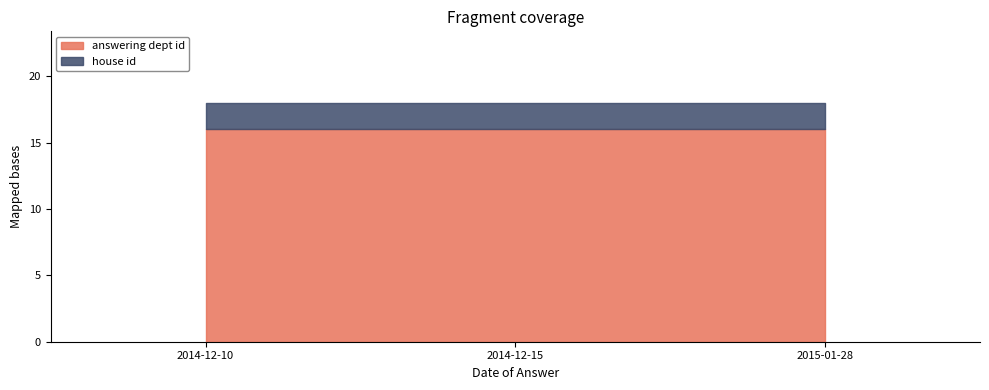

Reading right to left, transcribe all the data shown in this chart.

answering dept id: 2015-01-28=16	2014-12-15=16	2014-12-10=16
house id: 2015-01-28=2	2014-12-15=2	2014-12-10=2